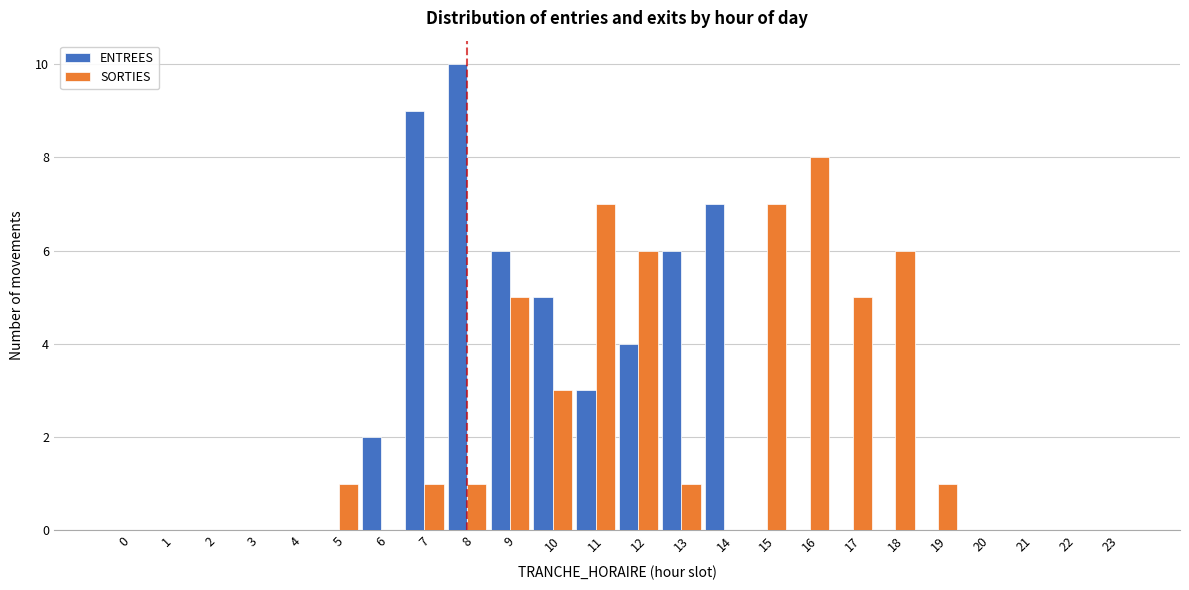

Between 2 and 9, which series saw the biggest shift?

ENTREES